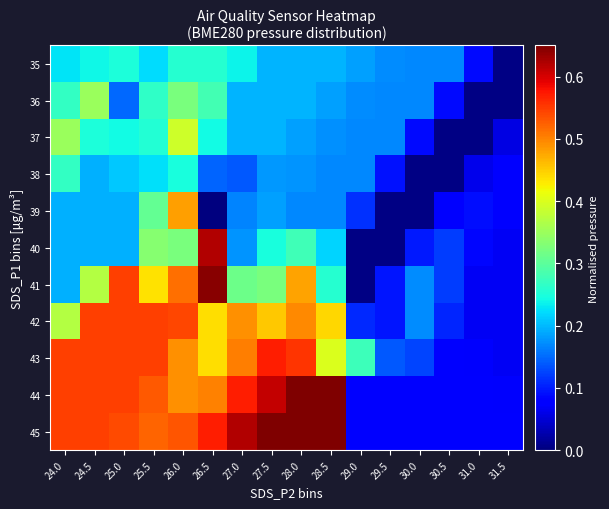

At how many categories does at least one series exceed 0?

16